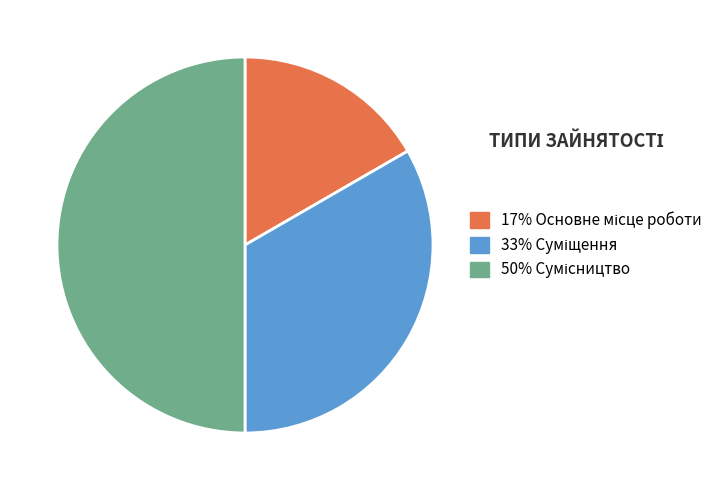

What is the smallest slice in the pie chart?

Основне місце роботи